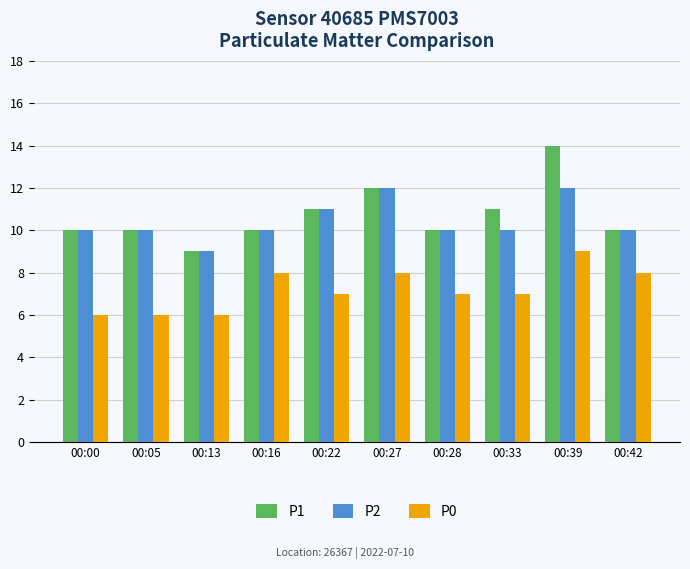

Count the number of data series in this chart.

3